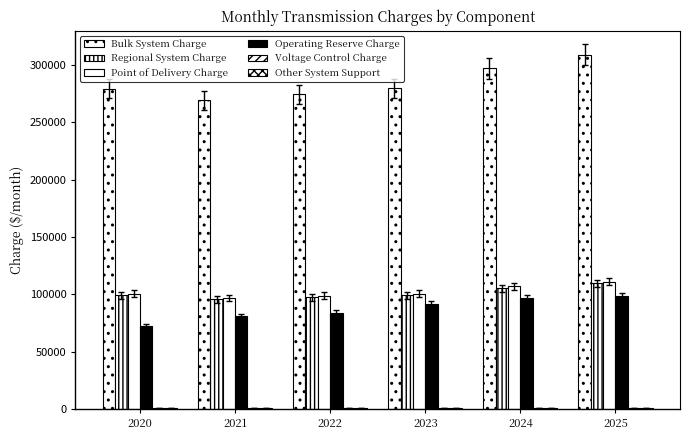

How many groups of bars are there?

6